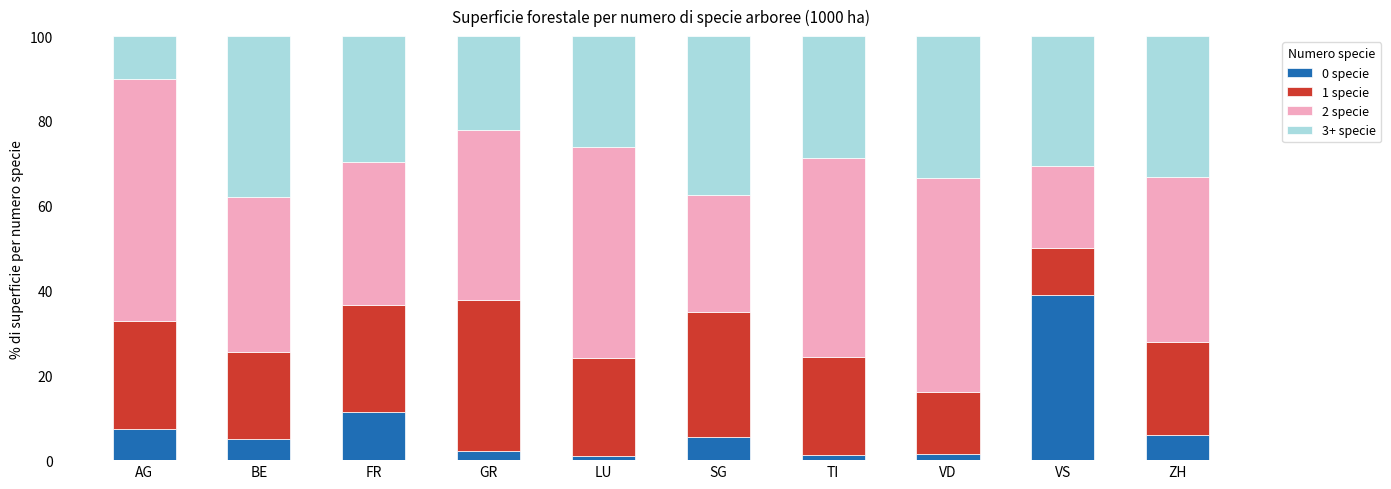

Is it true that 0 specie equals 8.6 at BE?

False